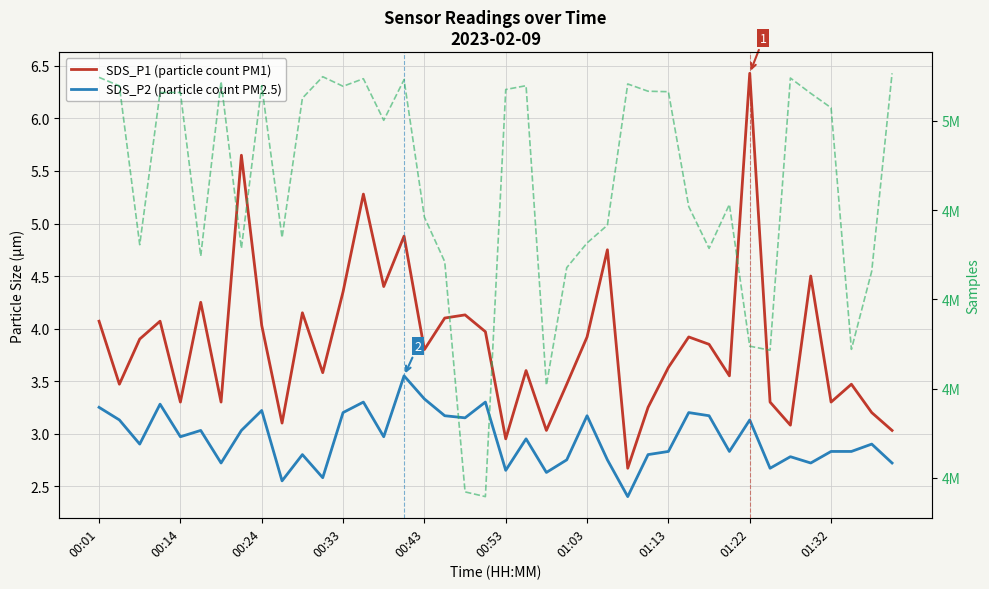

Which series has the largest range (max minus min)?

Samples